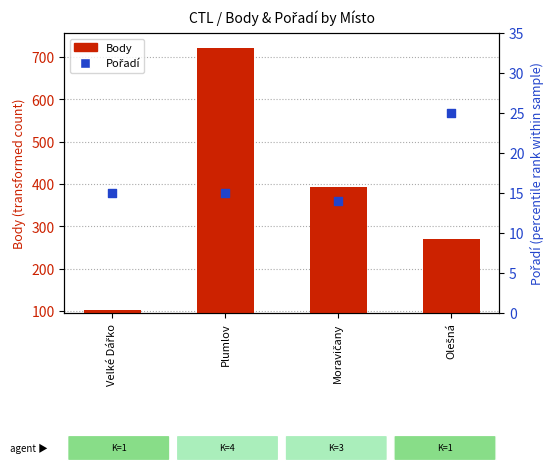

Which series has the widest spread of Y values?

Body